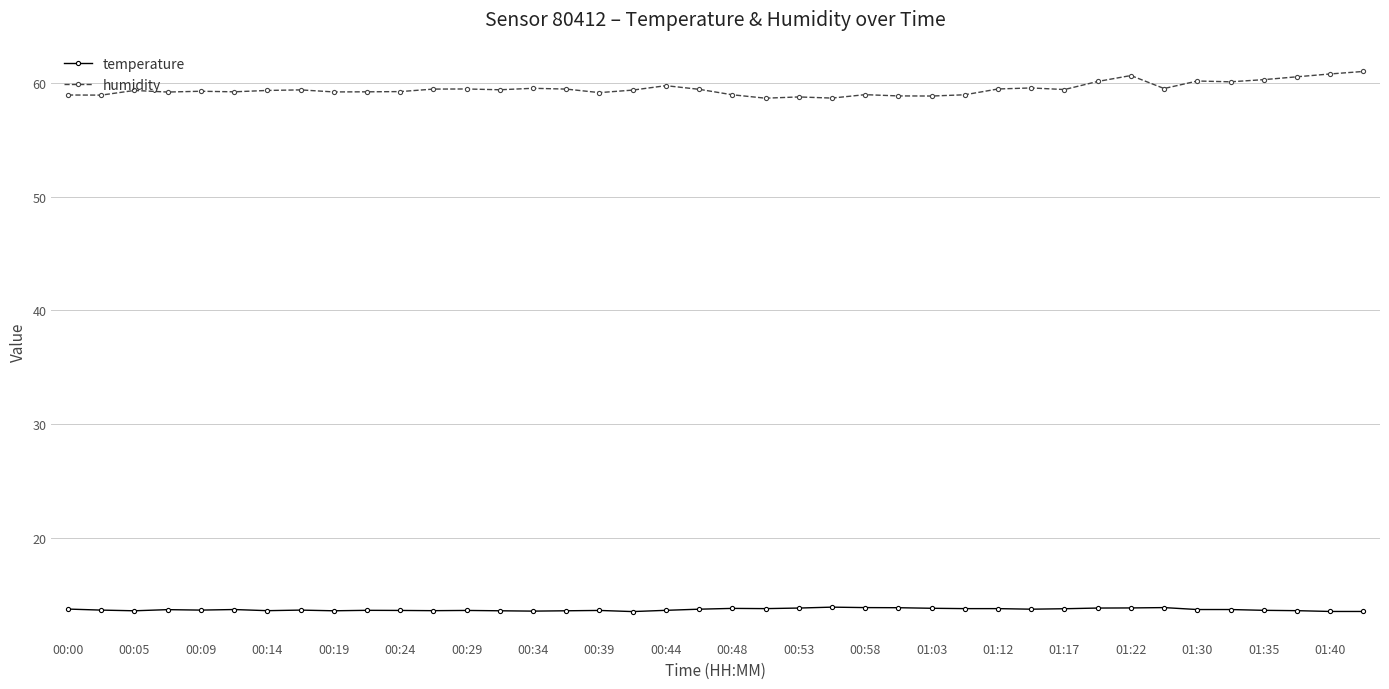

Which series has the largest range (max minus min)?

humidity